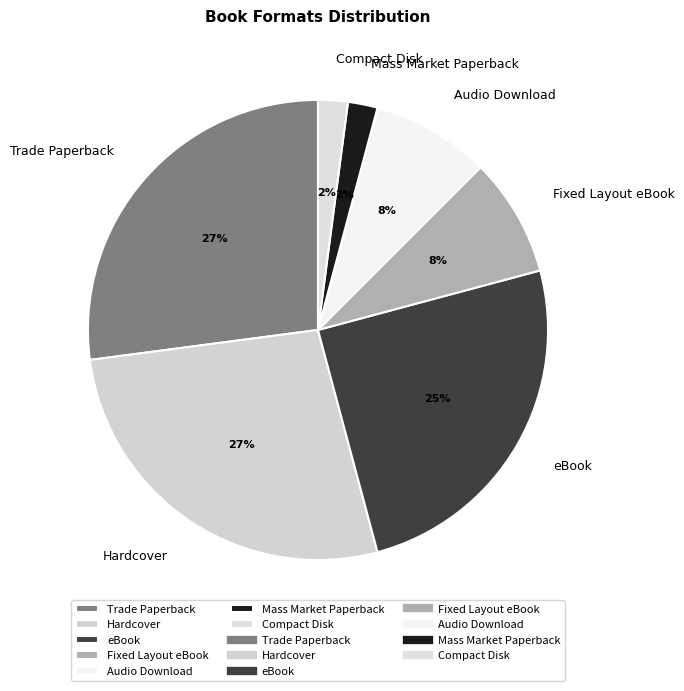

How many slices are in this pie chart?

7